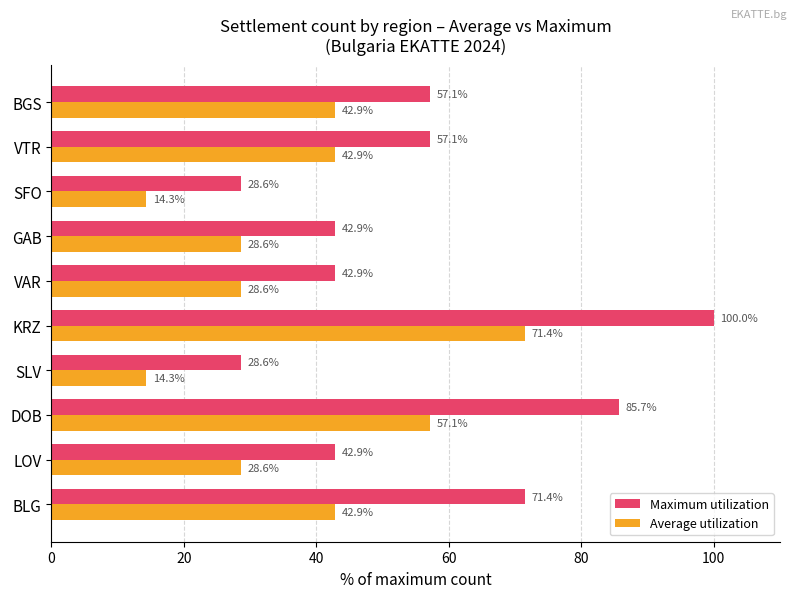

At VAR, list the series in order from largest to smallest.

Maximum utilization, Average utilization